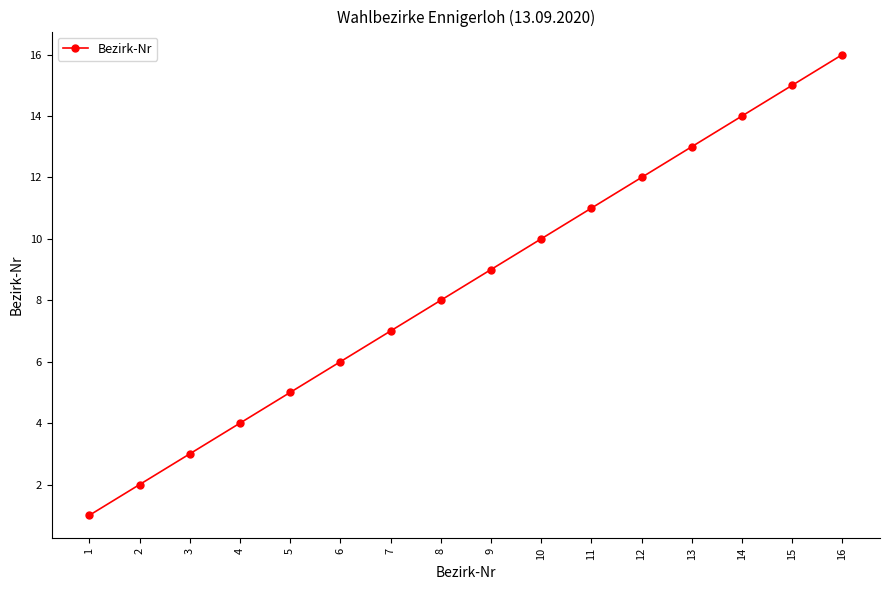

True or false: the data shows 5 at 5.

True